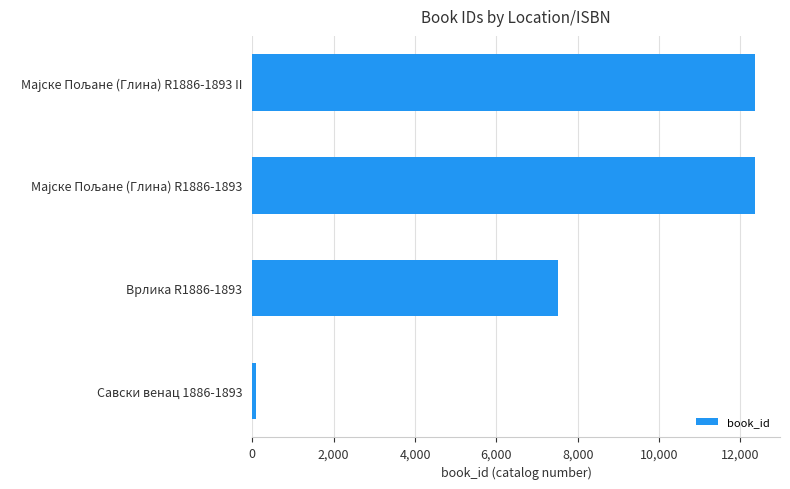

What is the greatest value displayed?

12355